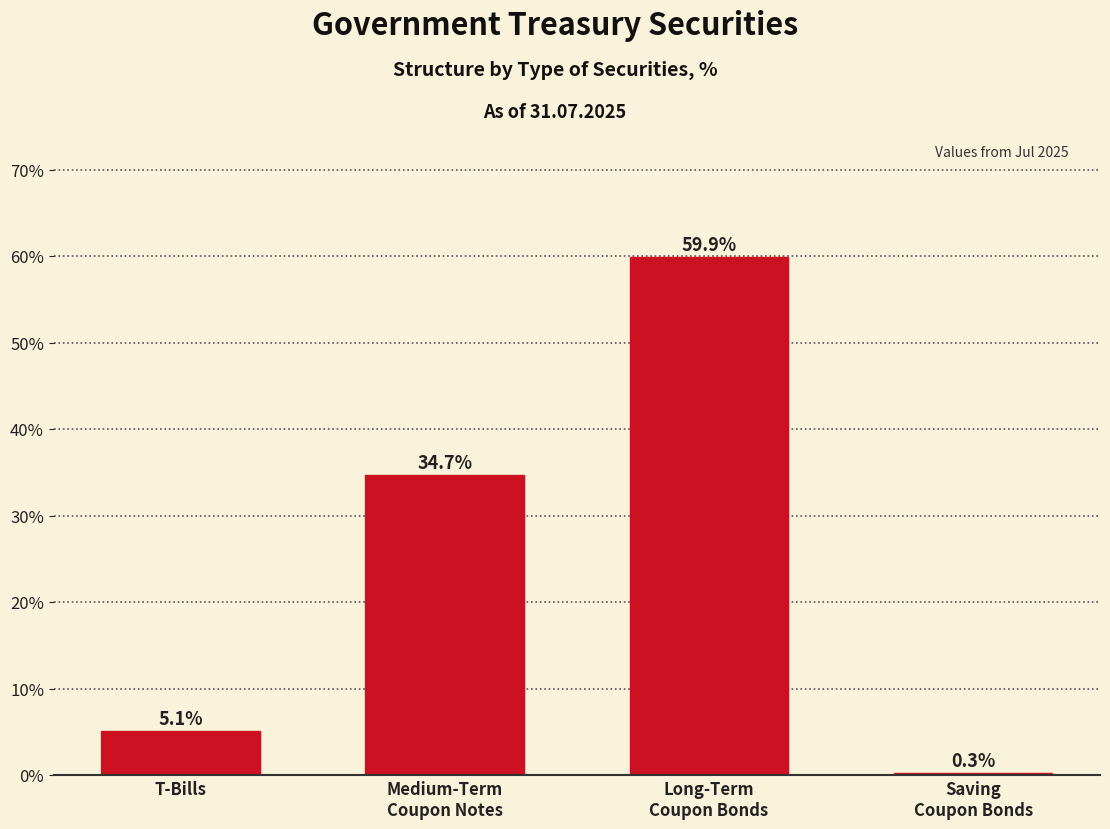

Reading left to right, extract all data points from this chart.

5.1	34.7	59.9	0.3